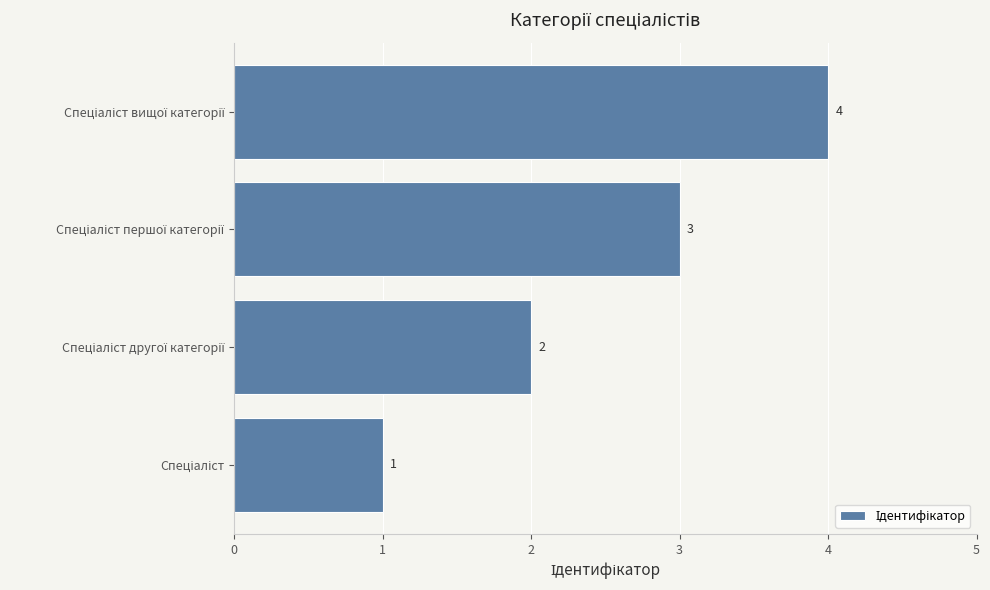

What is the sum of all values?

10